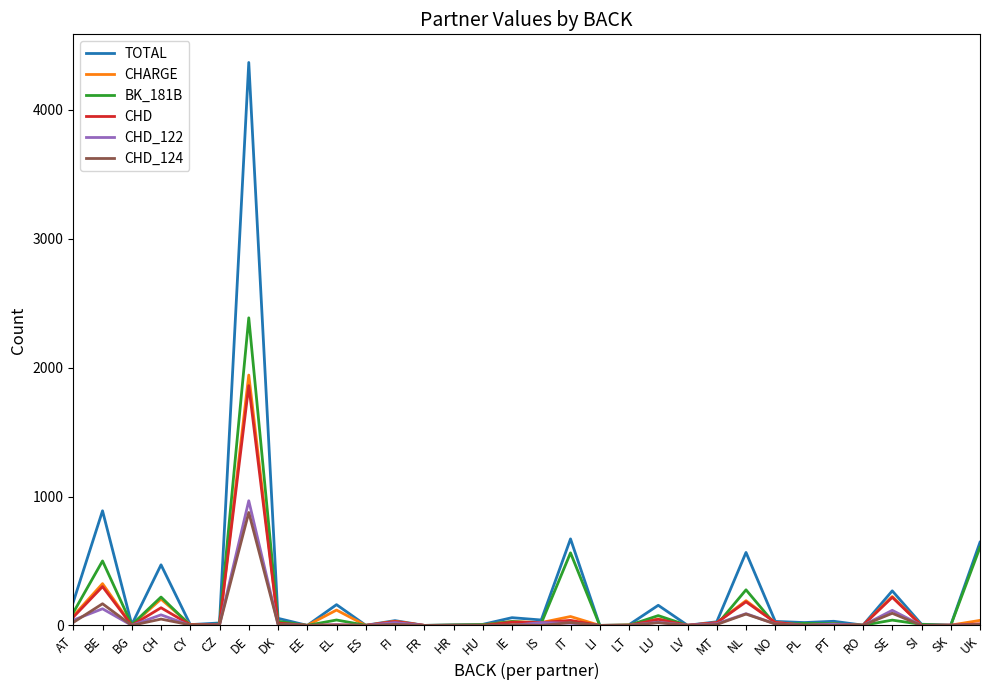

At which category is the sum across all series the highest?

DE